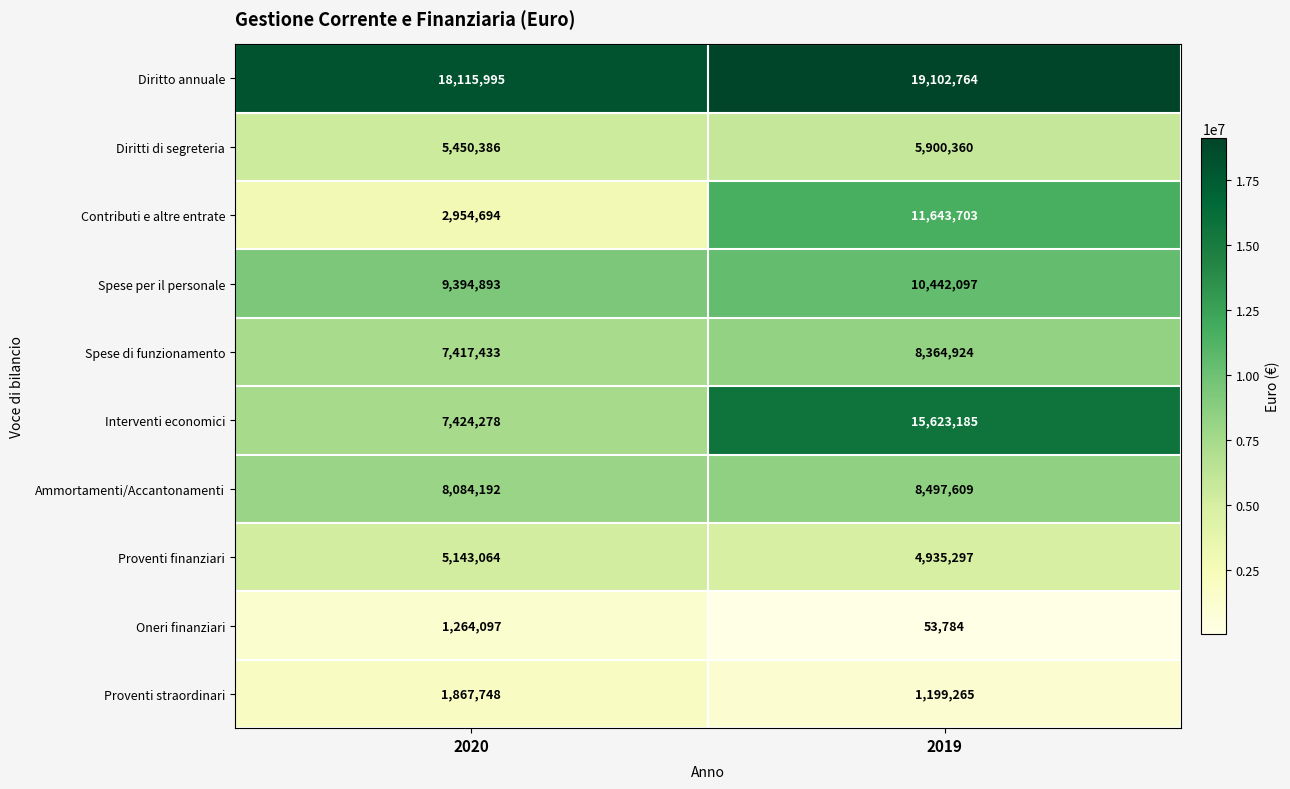

Reading left to right, what are all the values shown in this chart?

Diritto annuale: 2020=18115995	2019=19102764
Diritti di segreteria: 2020=5450386	2019=5900360
Contributi e altre entrate: 2020=2954694	2019=11643703
Spese per il personale: 2020=9394893	2019=10442097
Spese di funzionamento: 2020=7417433	2019=8364924
Interventi economici: 2020=7424278	2019=15623185
Ammortamenti/Accantonamenti: 2020=8084192	2019=8497609
Proventi finanziari: 2020=5143064	2019=4935297
Oneri finanziari: 2020=1264097	2019=53784
Proventi straordinari: 2020=1867748	2019=1199265